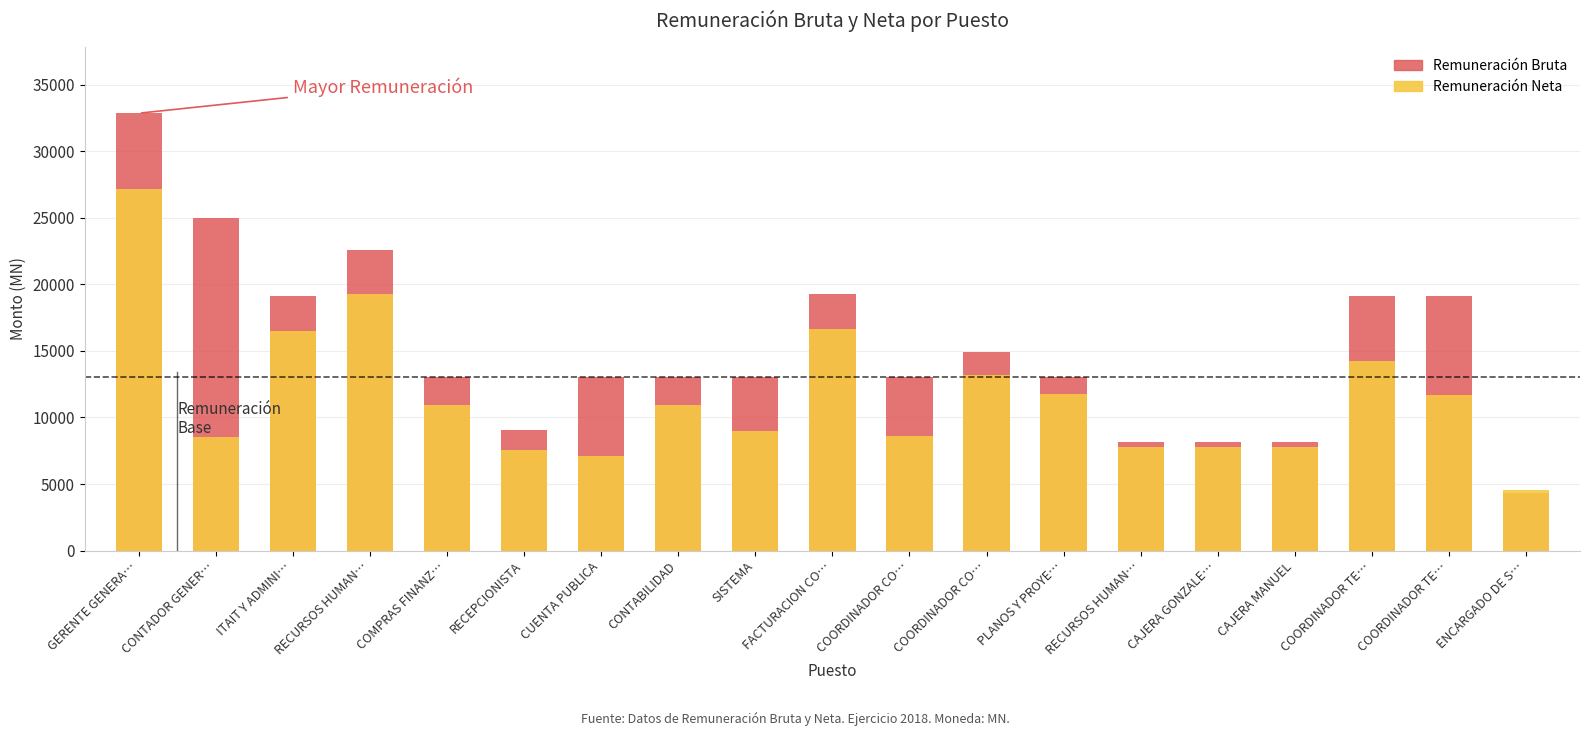

What is the total value across all series at FACTURACION CO…?

35929